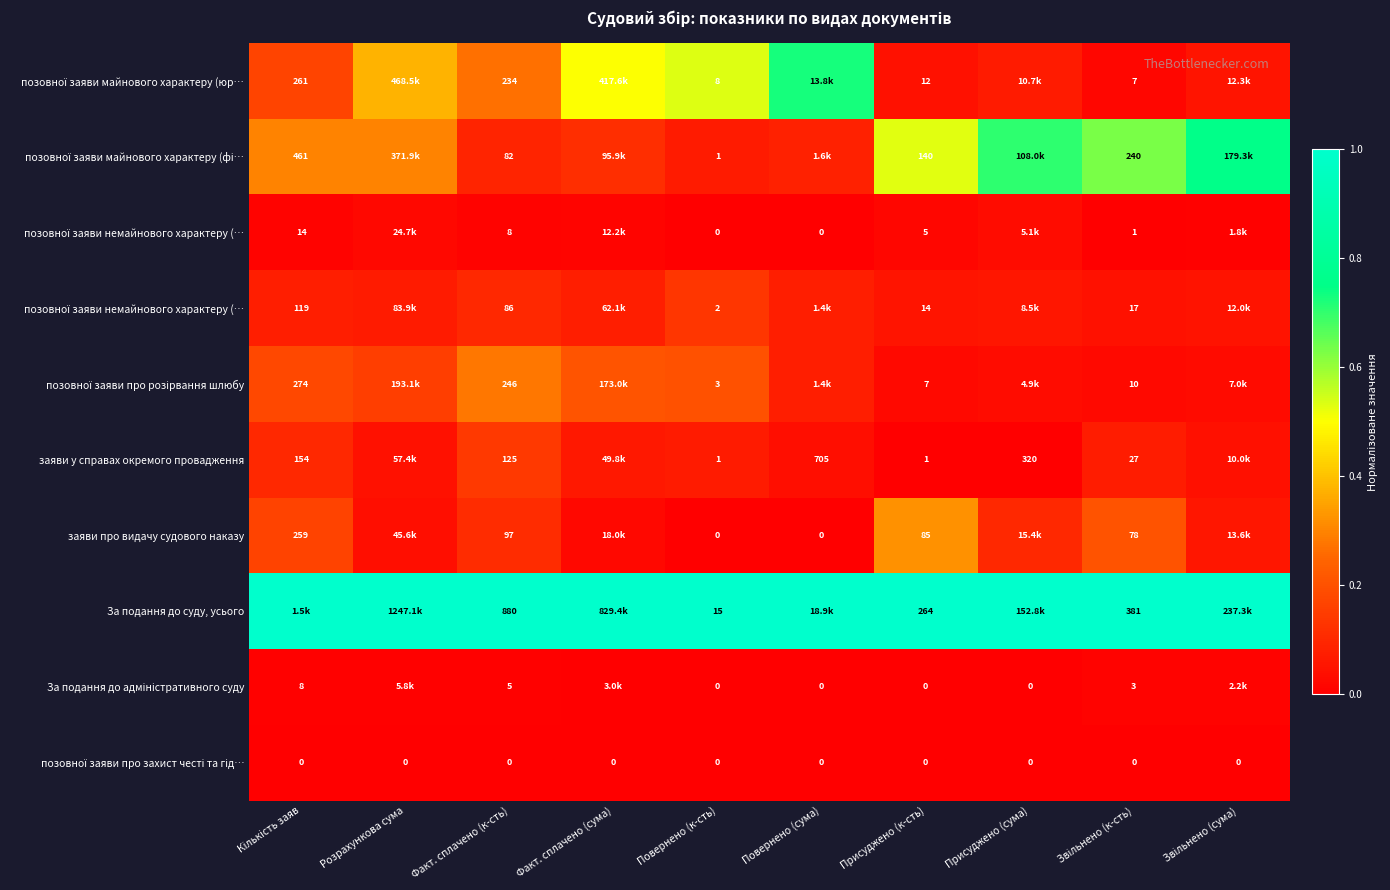

Count the number of categories in the chart.

10